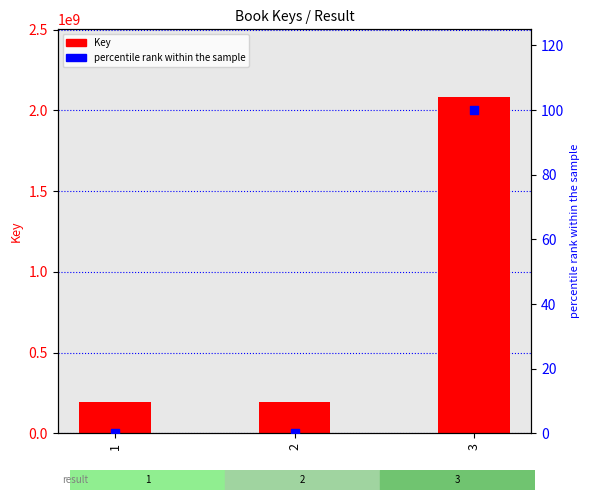

At which category is the sum across all series the highest?

3